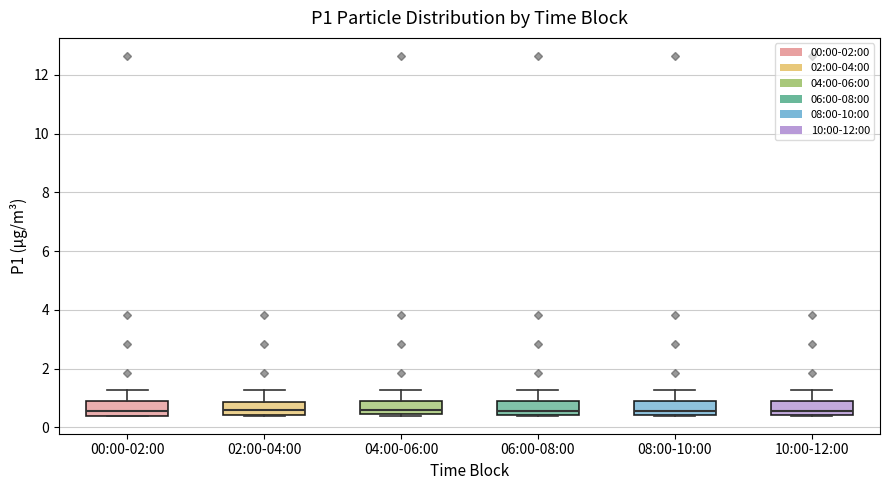

Where is the lower edge of the box for 06:00-08:00 on the y-axis? The values are not printed on the chart, so give them approximately, as read against the axis.

0.4